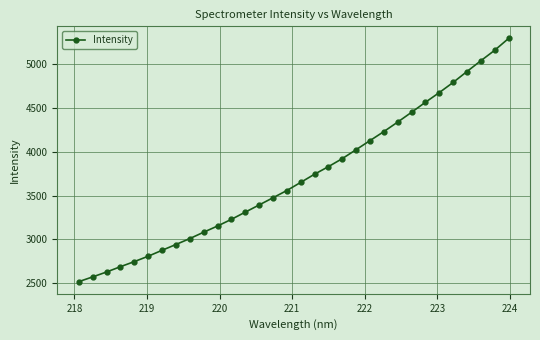

What is the average value?

3710.3